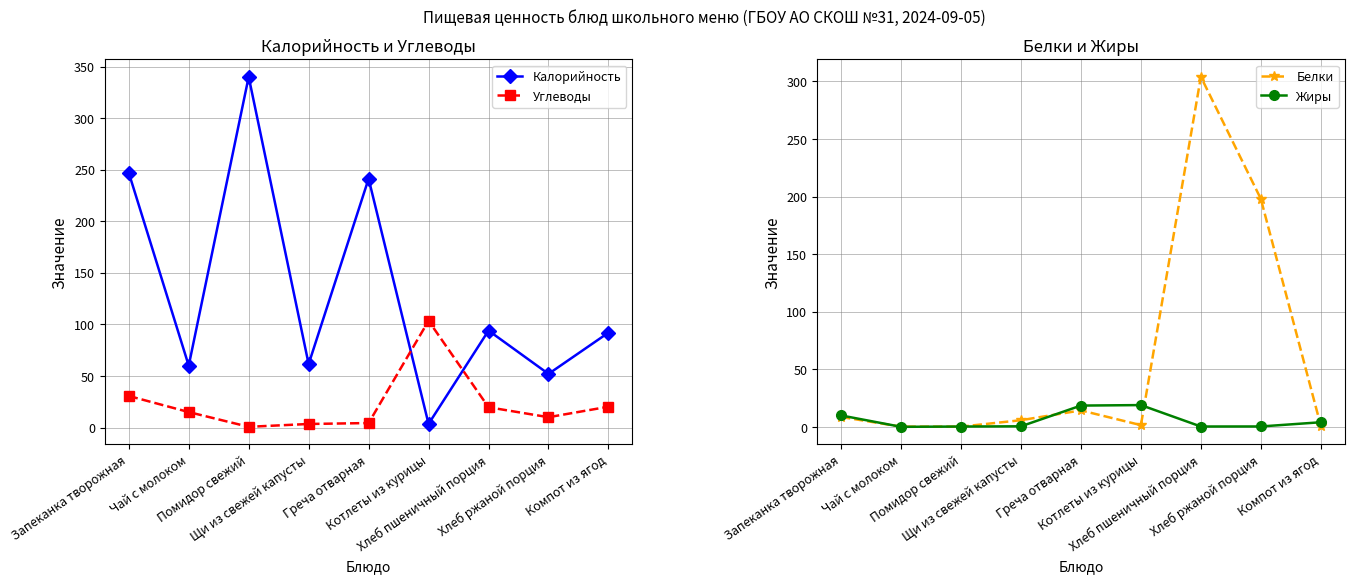

True or false: Калорийность has more than 1 interior local peaks.

True